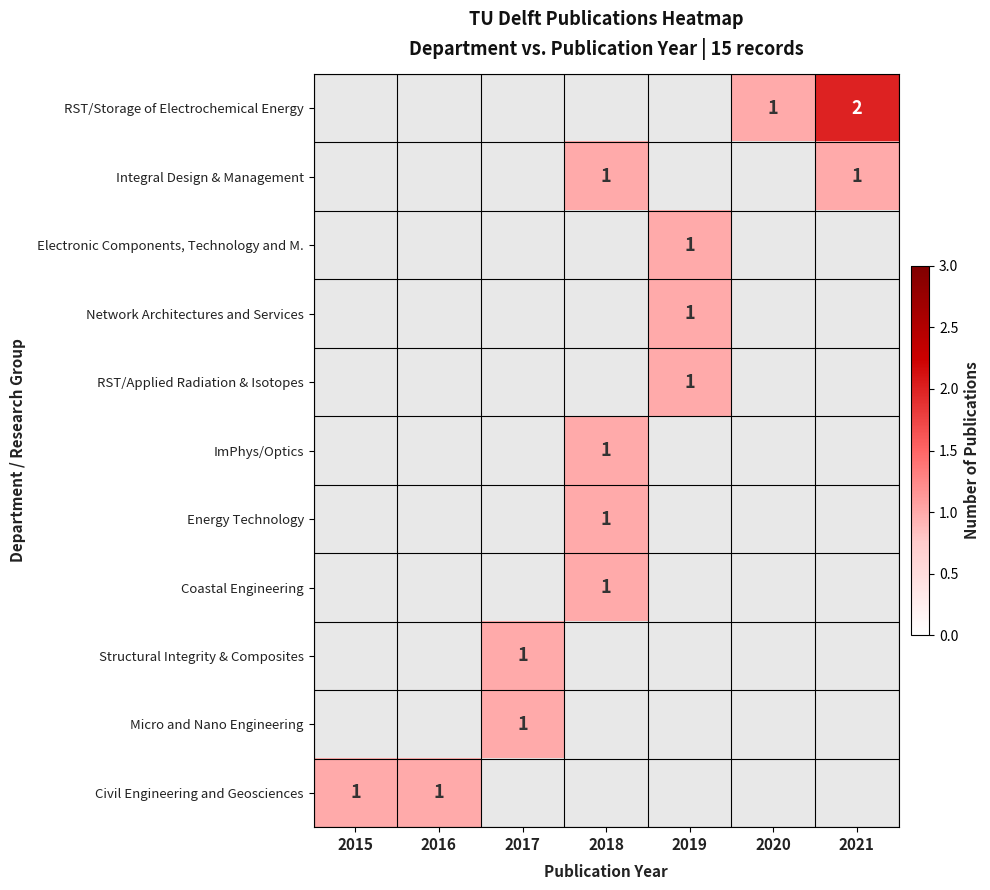

True or false: Coastal Engineering has a value of 0 at 2018.

False